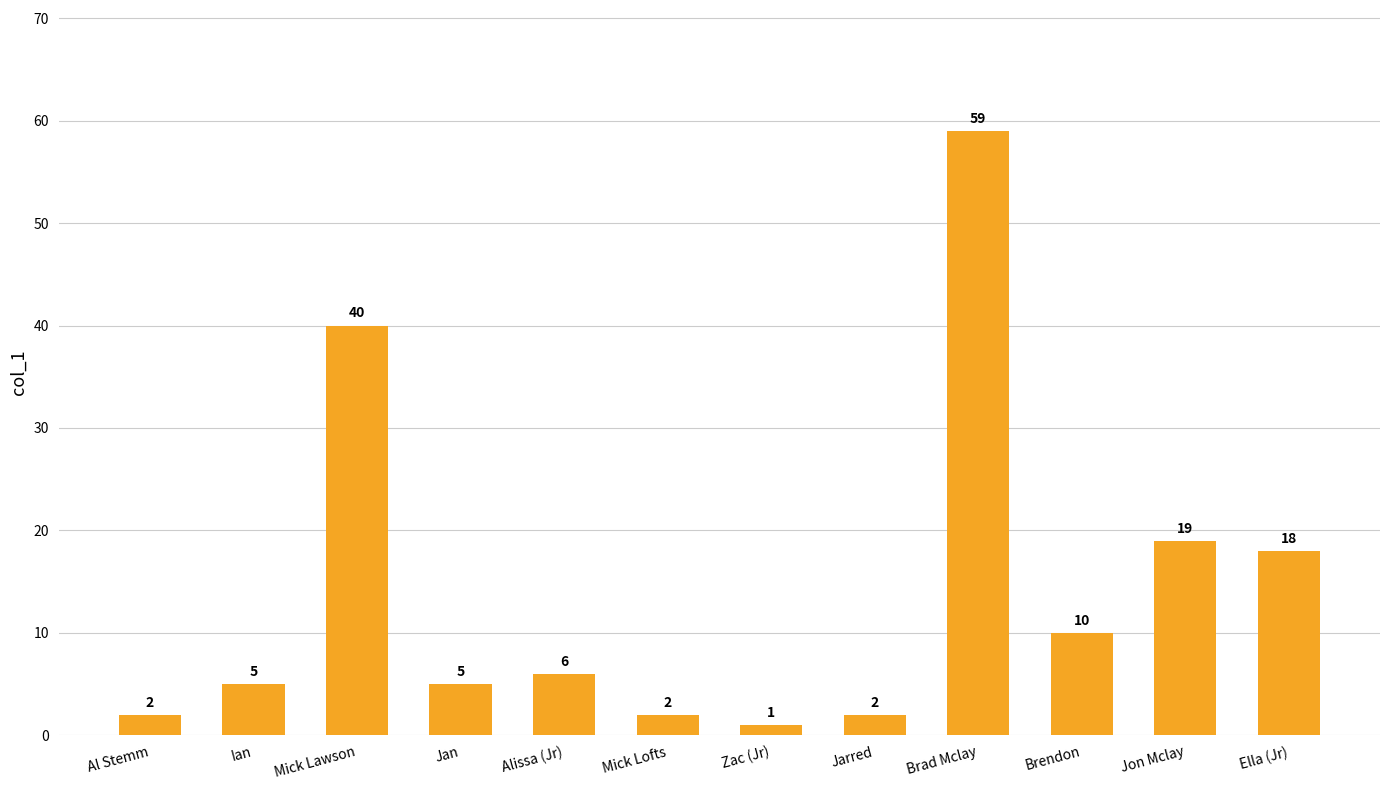

How many data points are less than 6?

6